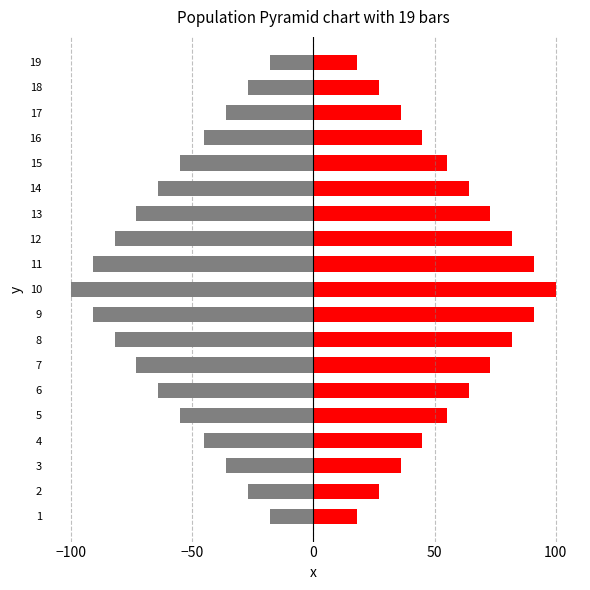

How many Right values are between 36 and 82?

12